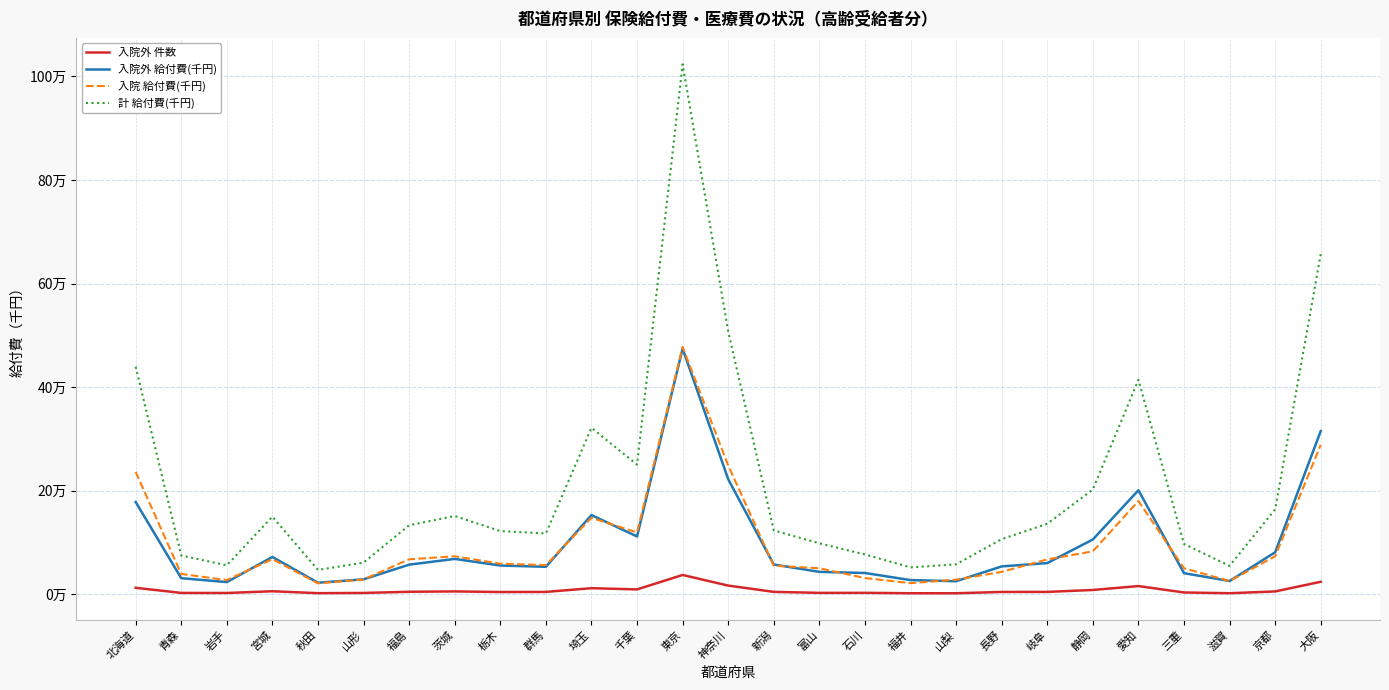

The value of 入院外 給付費(千円) at 石川 is 41053.0. True or false?

True